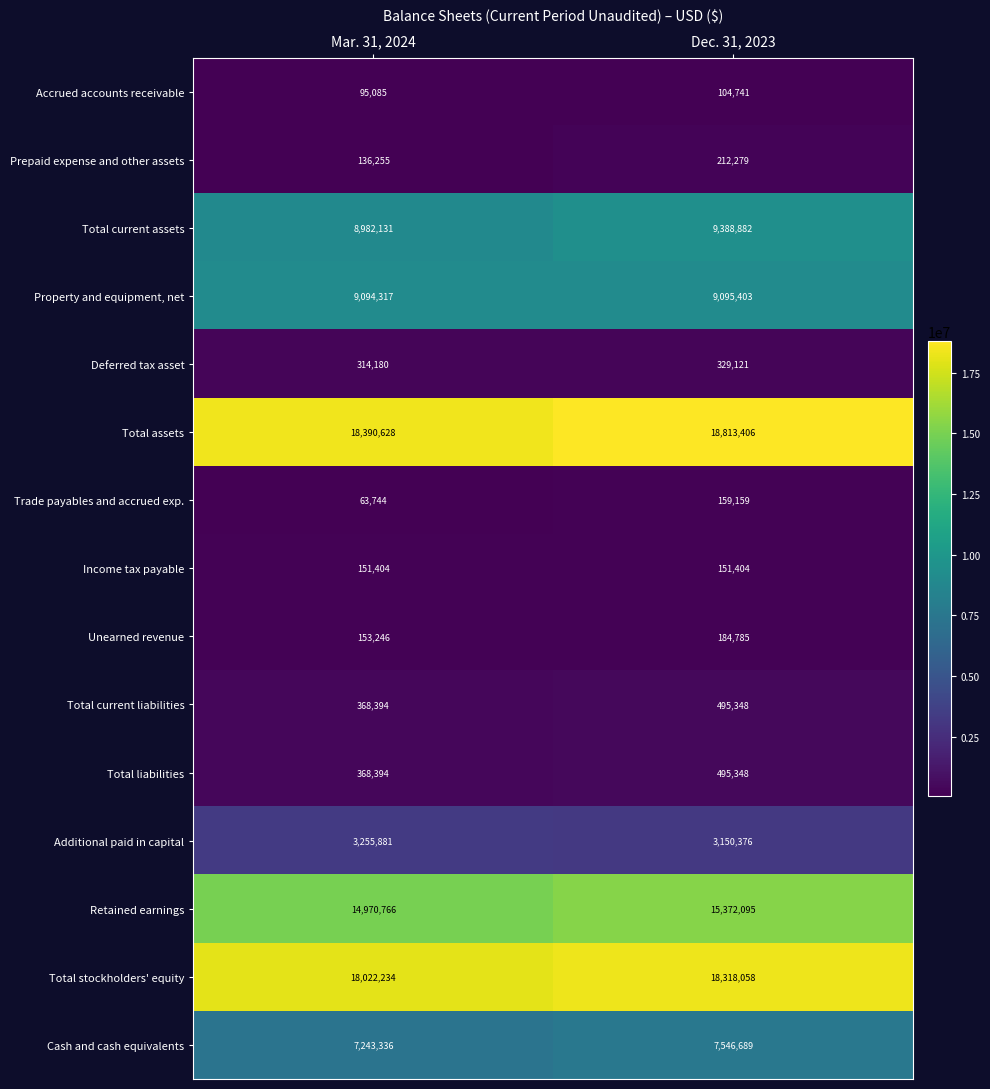

List the labels in order of Additional paid in capital value, largest first.

Mar. 31, 2024, Dec. 31, 2023